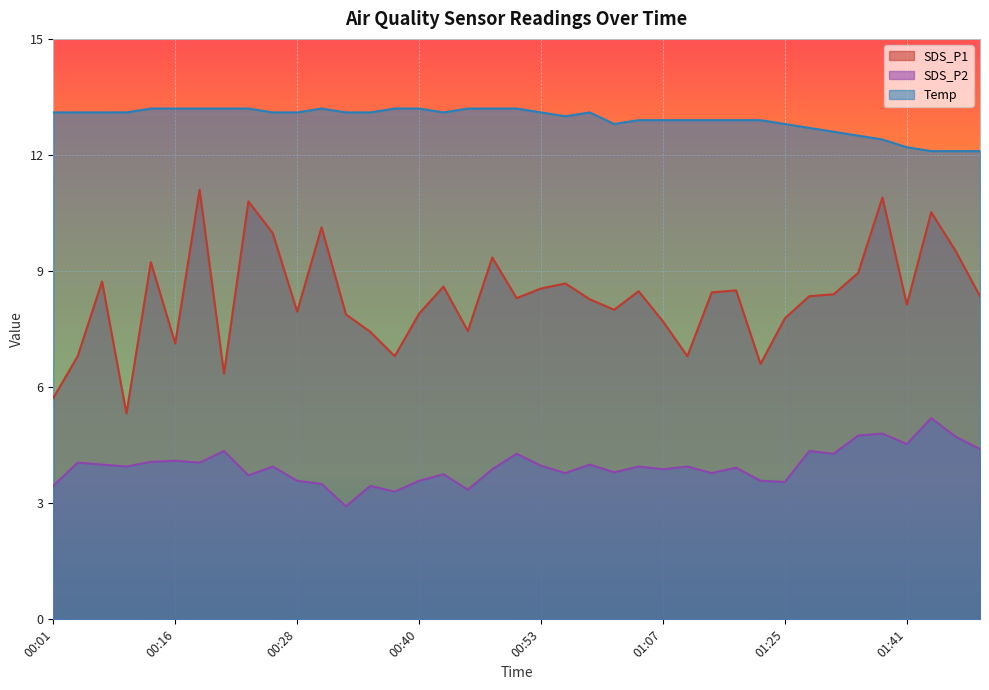

What is the spread (max minus min) of values at 01:46?

7.4